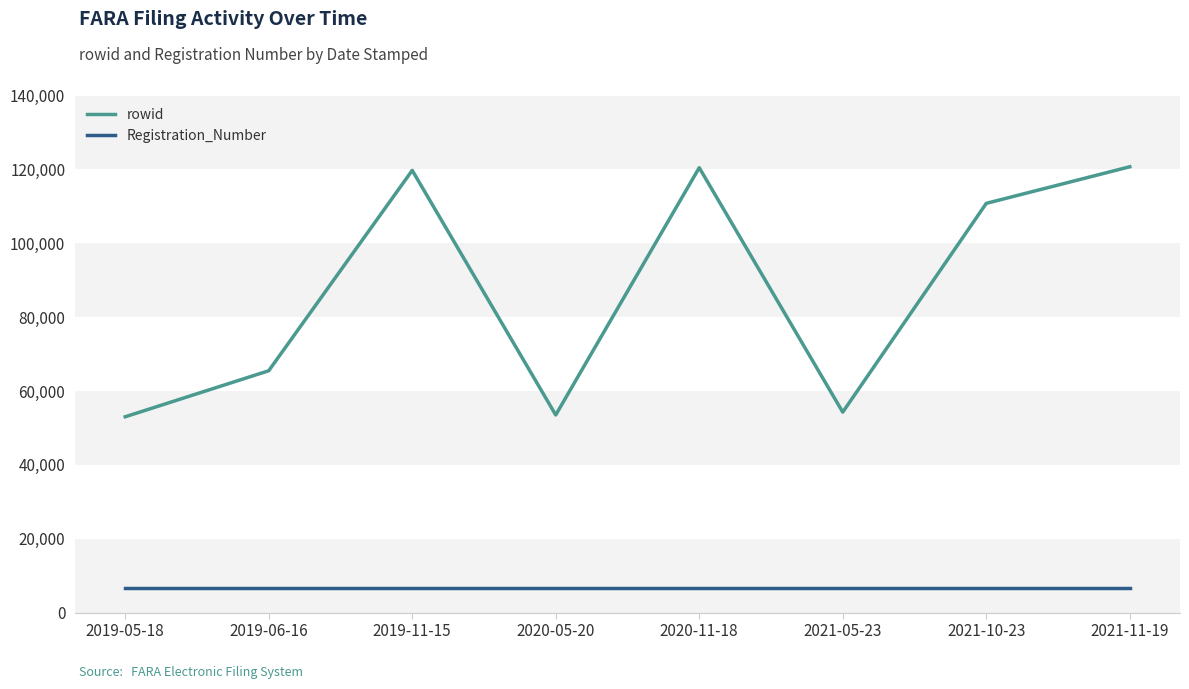

What is the smallest value displayed?

6681